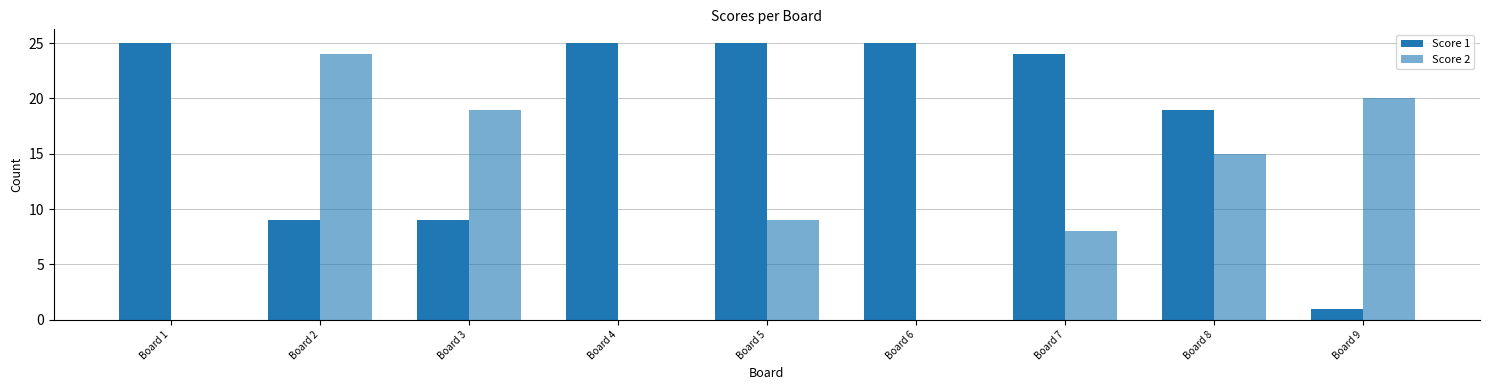

Are the bars horizontal?

No